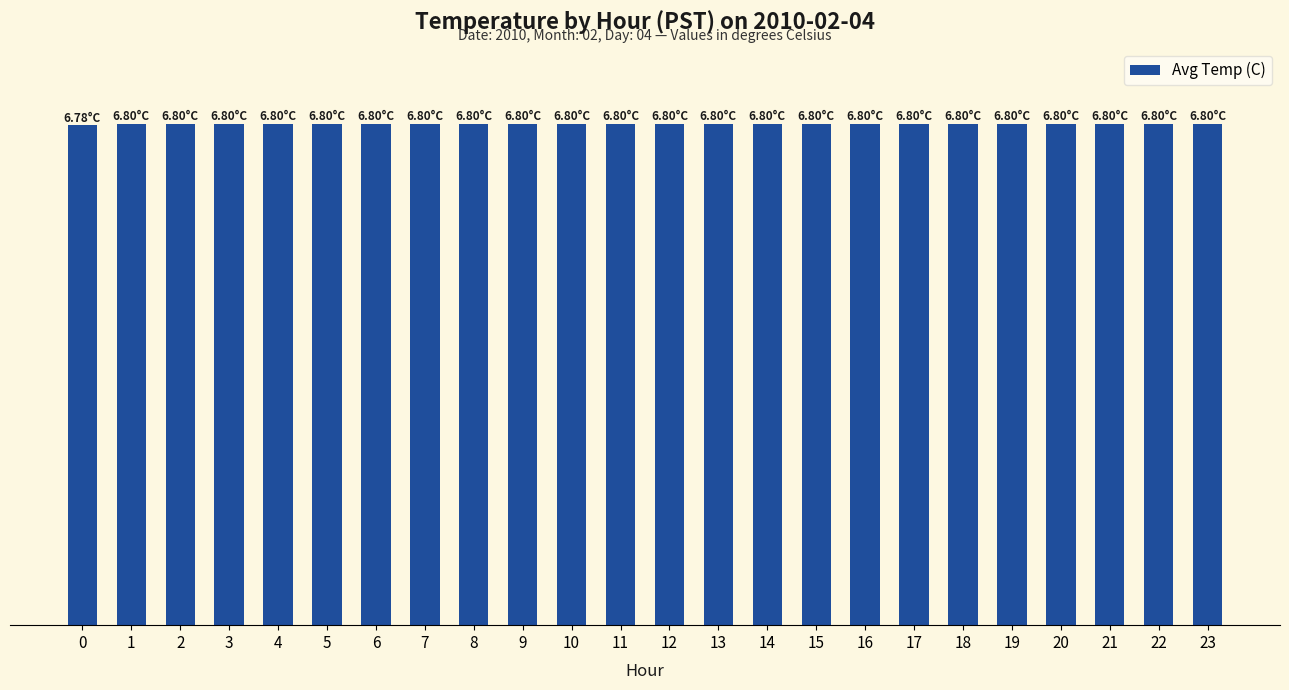

Does the chart contain any negative values?

No